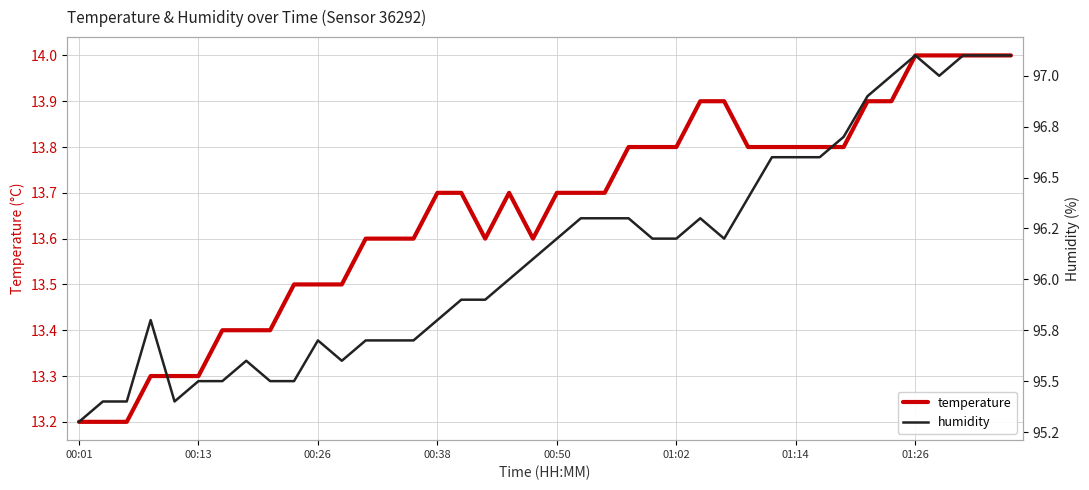

What is the approximate value of temperature at 21?

13.7